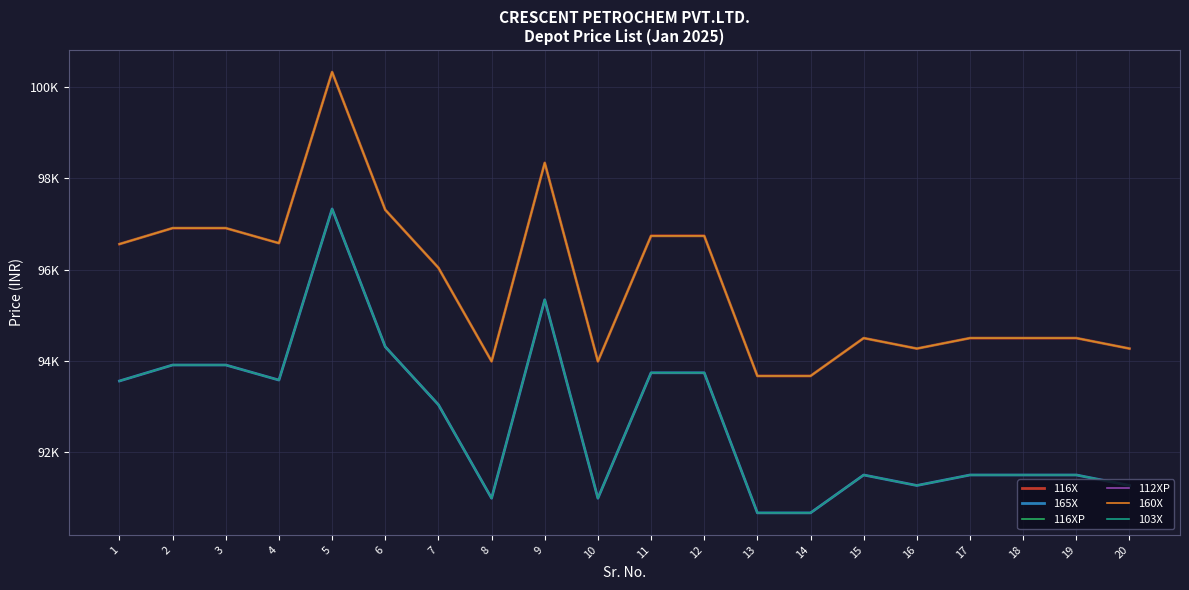

What is the difference between the 160X values at 11 and 10?

2750